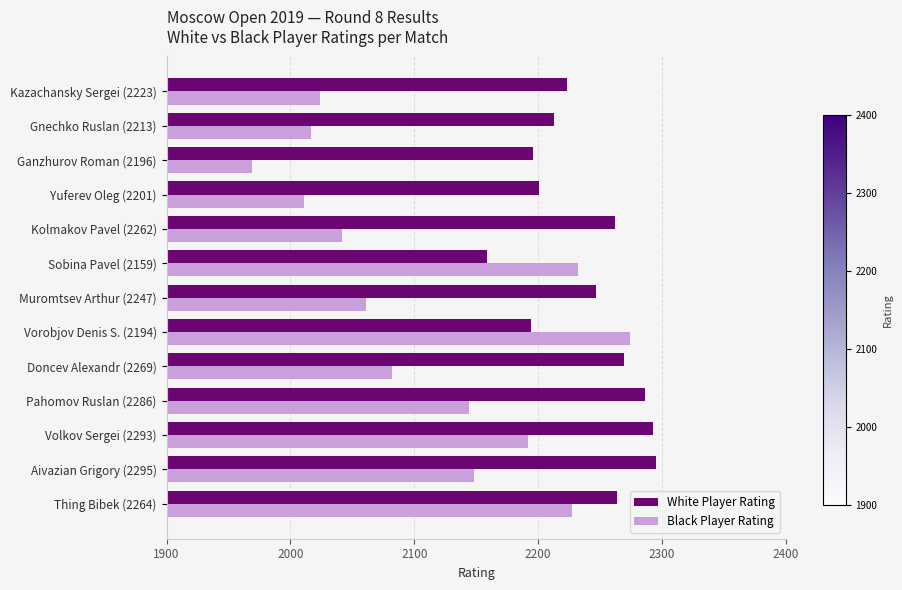

What is the sum of all Black Player Rating values?

27423